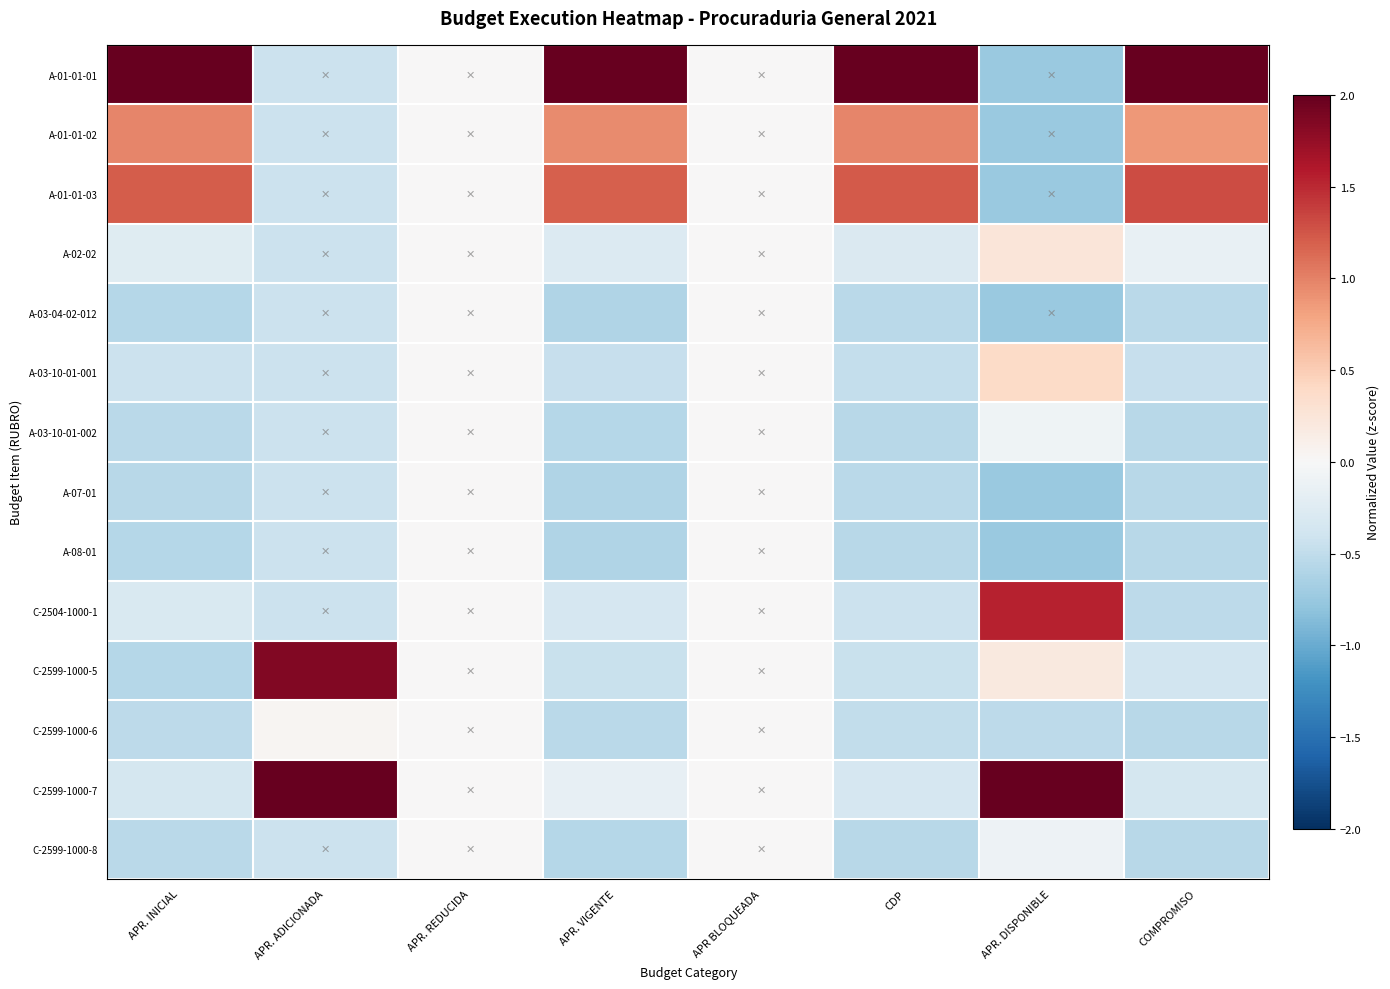

What is the total value across all series at APR. INICIAL?

-1.0